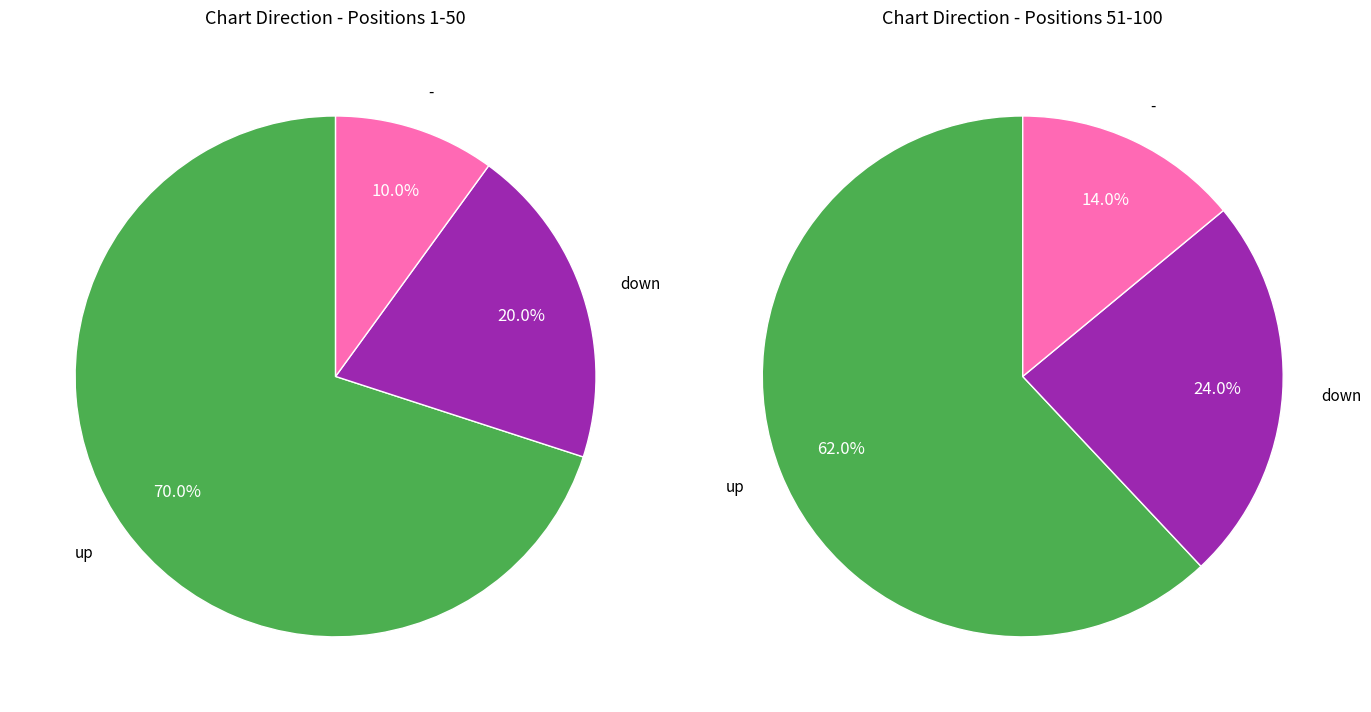

Approximately how many times larger is the value at up compared to -?

5.5